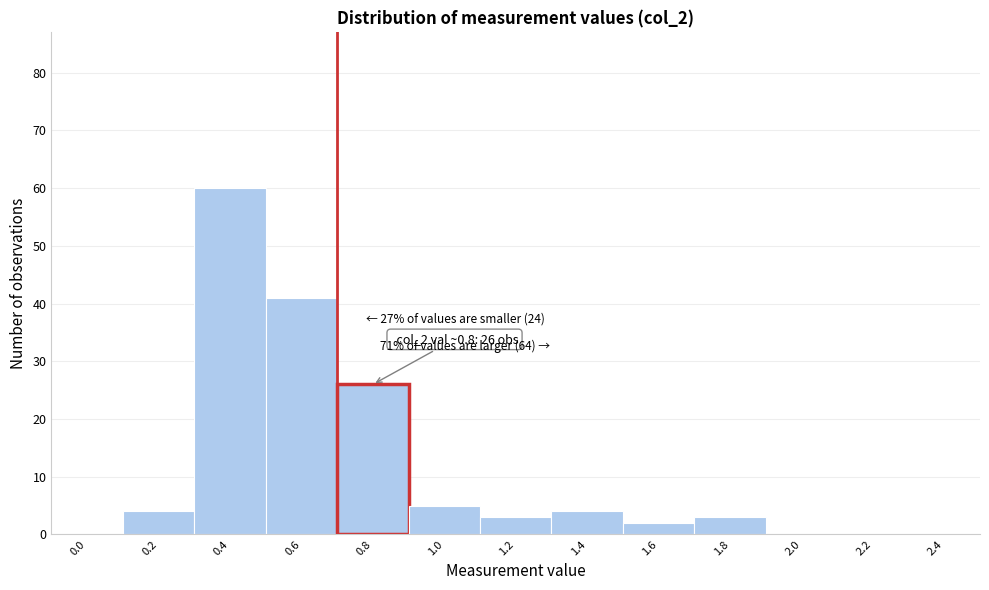

Reading left to right, transcribe all the data shown in this chart.

0.0=0	0.2=4	0.4=60	0.6=41	0.8=26	1.0=5	1.2=3	1.4=4	1.6=2	1.8=3	2.0=0	2.2=0	2.4=0